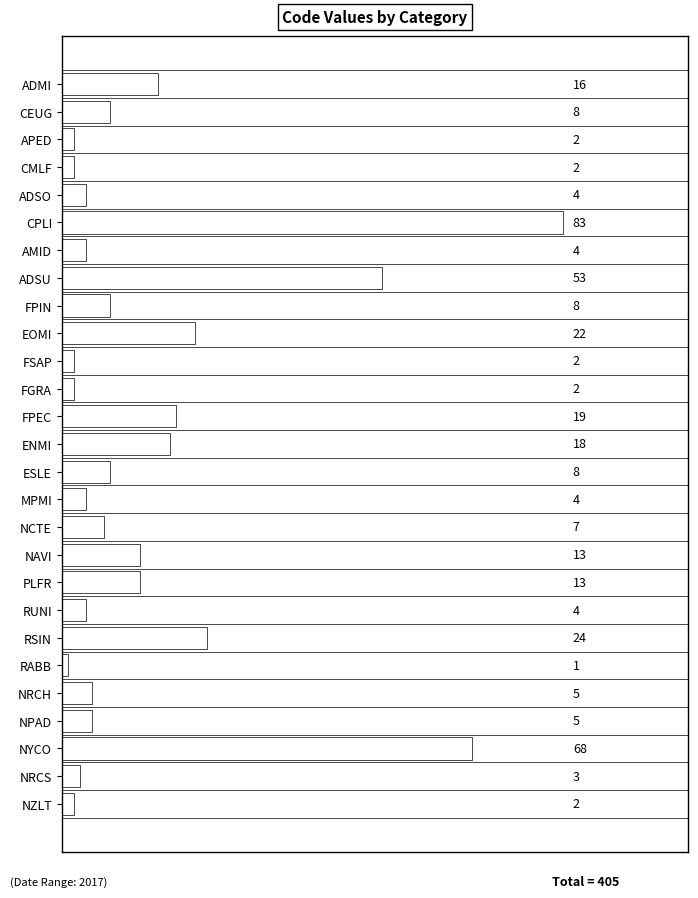

Reading bottom to top, what are all the values shown in this chart?

2	3	68	5	5	1	24	4	13	13	7	4	8	18	19	2	2	22	8	53	4	83	4	2	2	8	16